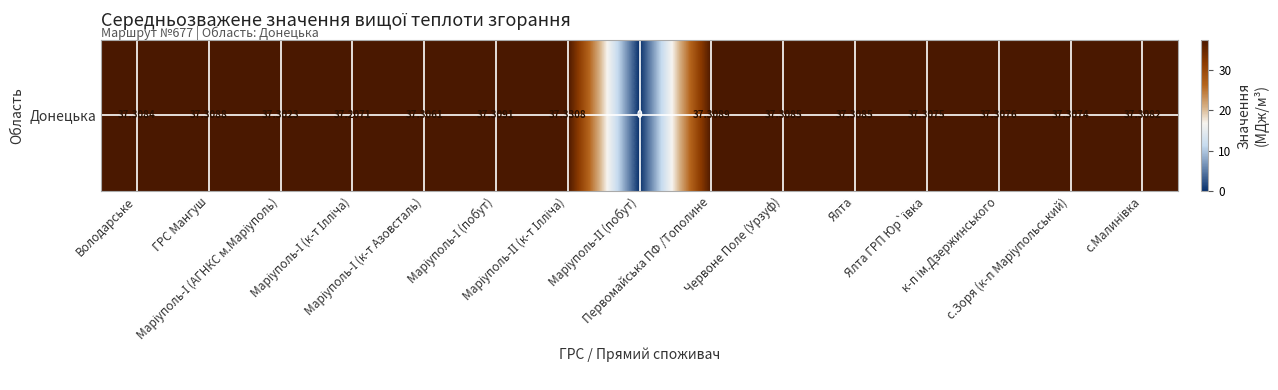

List the labels in order of value, smallest first.

Маріуполь-ІІ (побут), Маріуполь-І (к-т Ілліча), Маріуполь-І (АГНКС м.Маріуполь), Маріуполь-І (к-т Азовсталь), с.Зоря (к-п Маріупольський), Ялта ГРП Юр`ївка, к-п ім.Дзержинського, с.Малинівка, Володарське, Червоне Поле (Урзуф), Ялта, ГРС Мангуш, Первомайська ПФ /Тополине, Маріуполь-І (побут), Маріуполь-ІІ (к-т Ілліча)